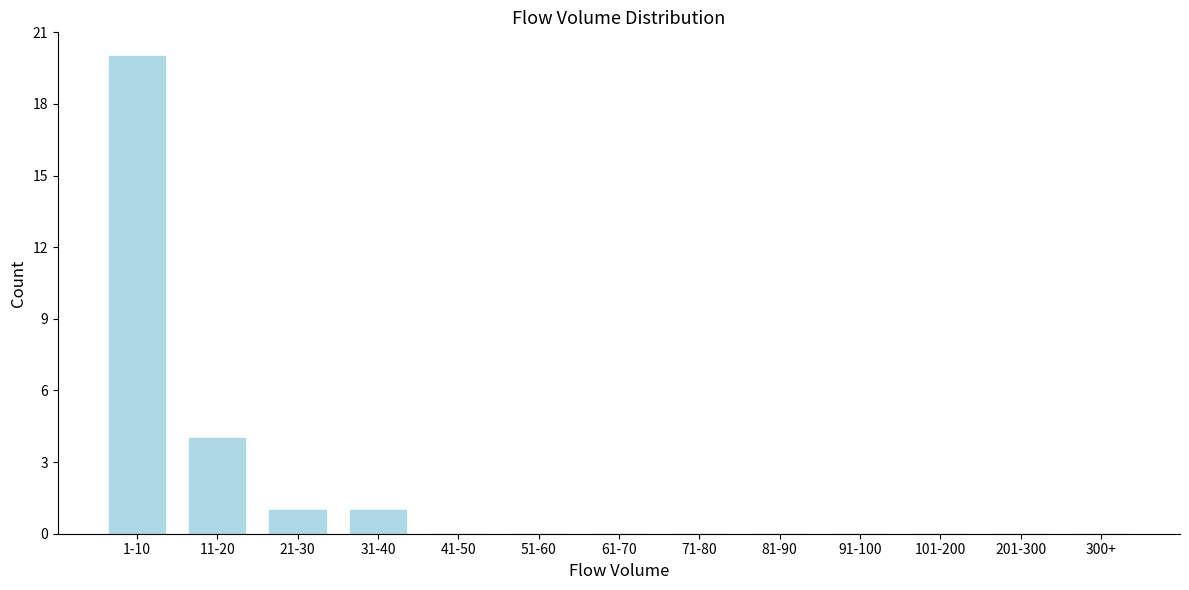

Reading right to left, list all the values displayed in this chart.

300+=0	201-300=0	101-200=0	91-100=0	81-90=0	71-80=0	61-70=0	51-60=0	41-50=0	31-40=1	21-30=1	11-20=4	1-10=20